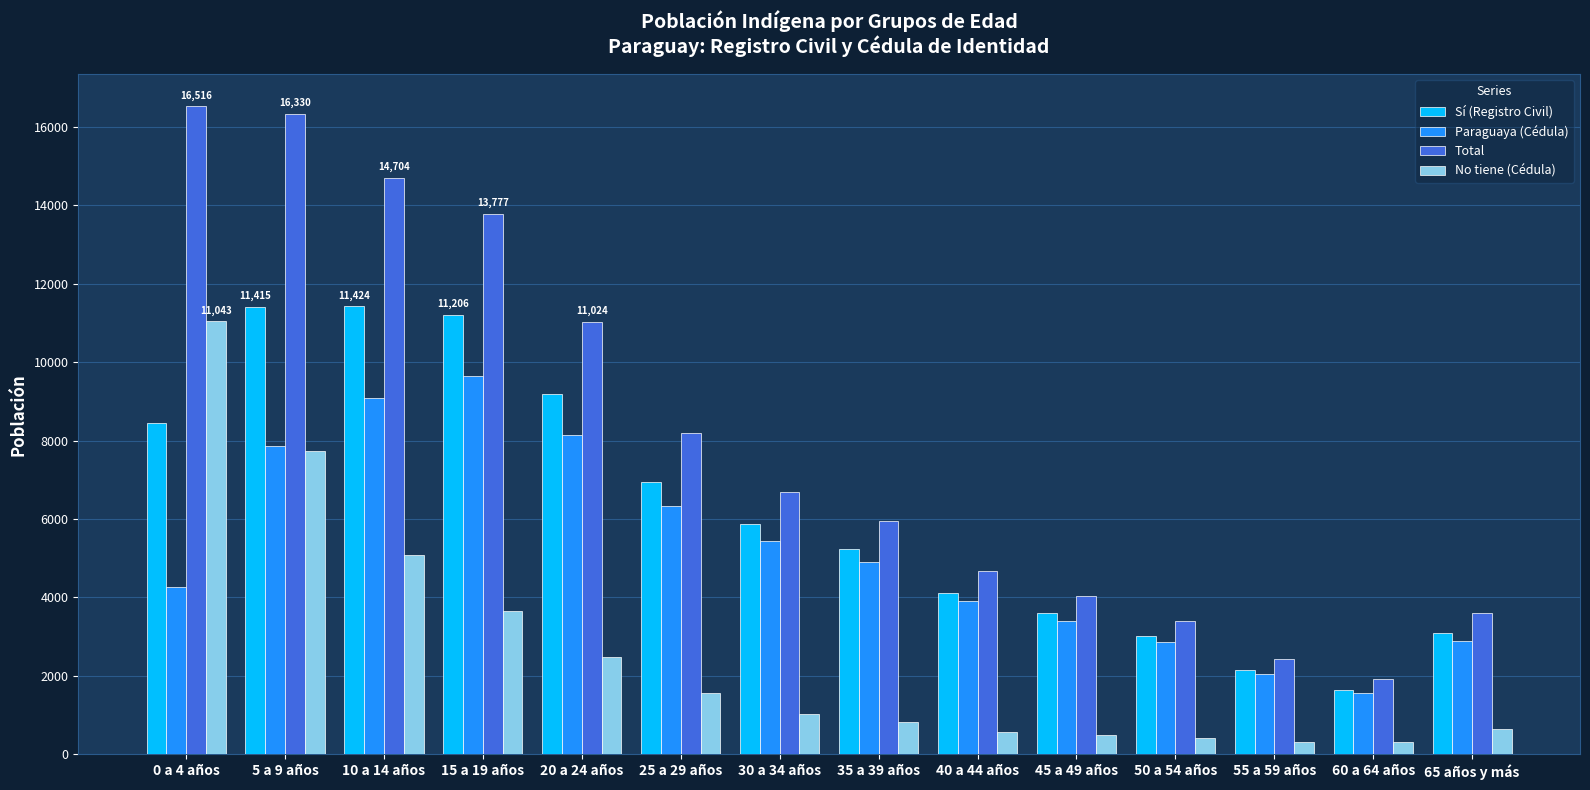

How many series are shown in this chart?

4